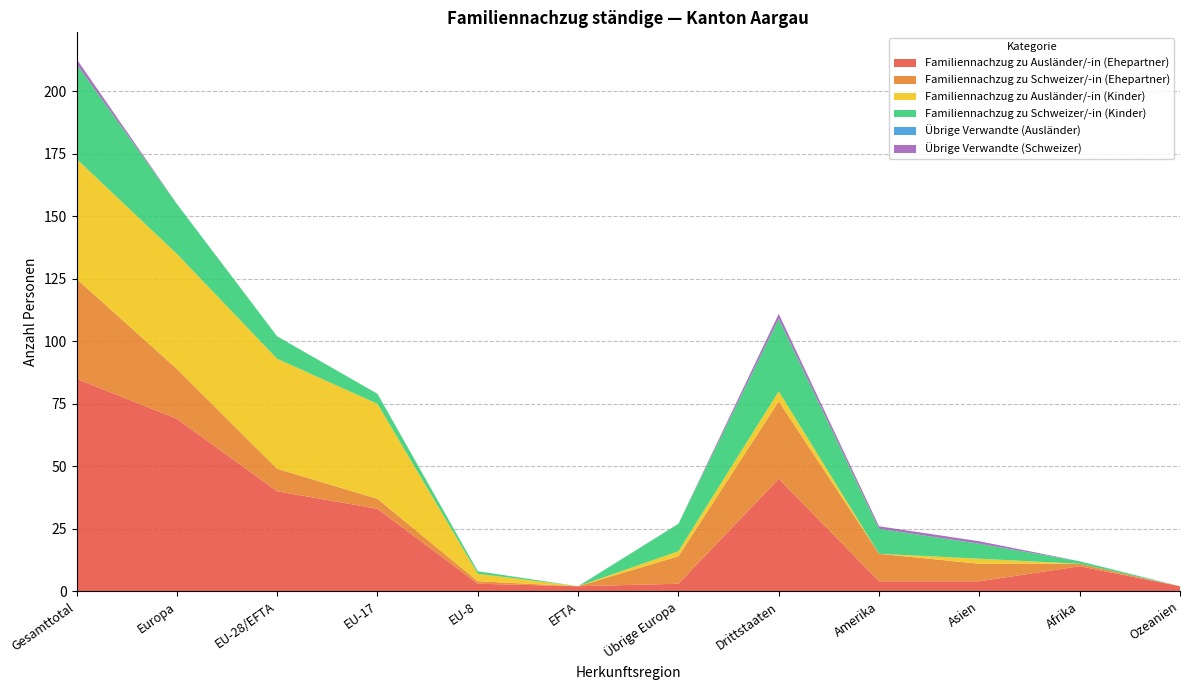

Reading left to right, transcribe all the data shown in this chart.

Familiennachzug zu Ausländer/-in (Ehepartner): 85	69	40	33	3	2	3	45	4	4	10	2
Familiennachzug zu Schweizer/-in (Ehepartner): 40	20	9	4	1	0	11	31	11	7	1	0
Familiennachzug zu Ausländer/-in (Kinder): 48	46	44	38	3	0	2	4	0	2	0	0
Familiennachzug zu Schweizer/-in (Kinder): 38	20	9	4	1	0	11	29	10	6	1	0
Übrige Verwandte (Ausländer): 0	0	0	0	0	0	0	0	0	0	0	0
Übrige Verwandte (Schweizer): 2	0	0	0	0	0	0	2	1	1	0	0